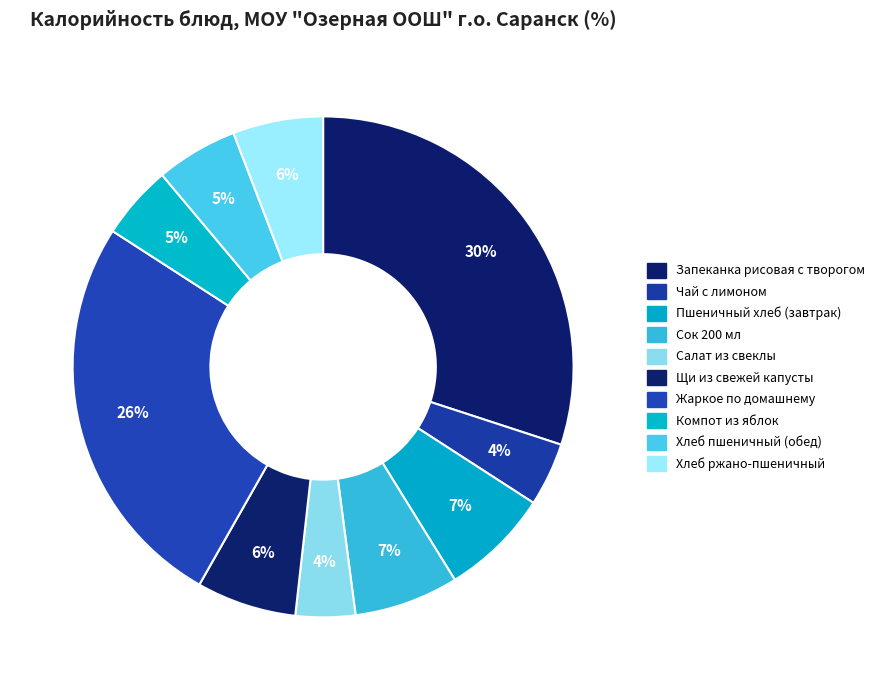

Does Щи из свежей капусты represent more than half of the total?

No